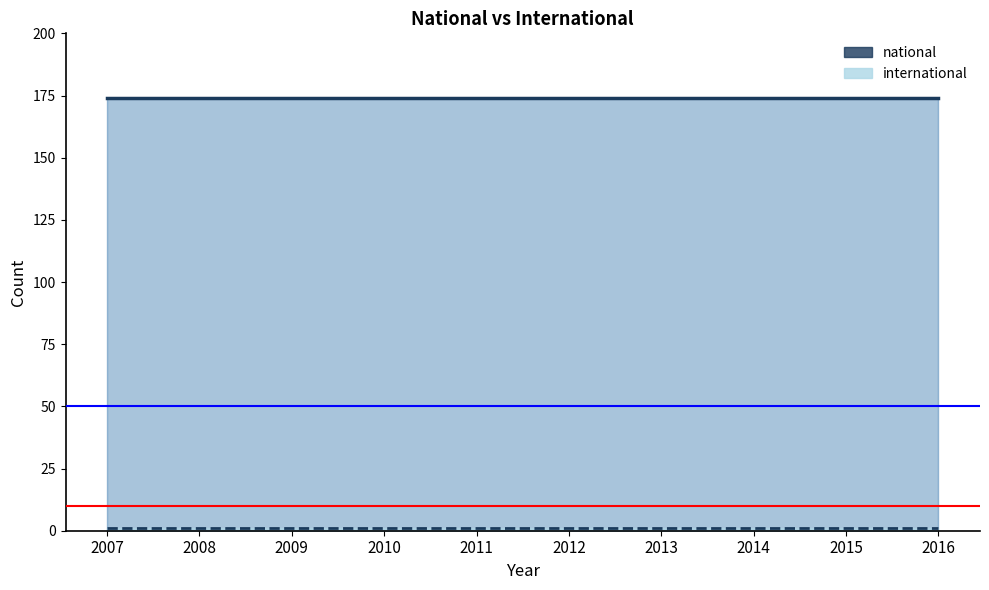

At 2012, list the series in order from smallest to largest.

international, national